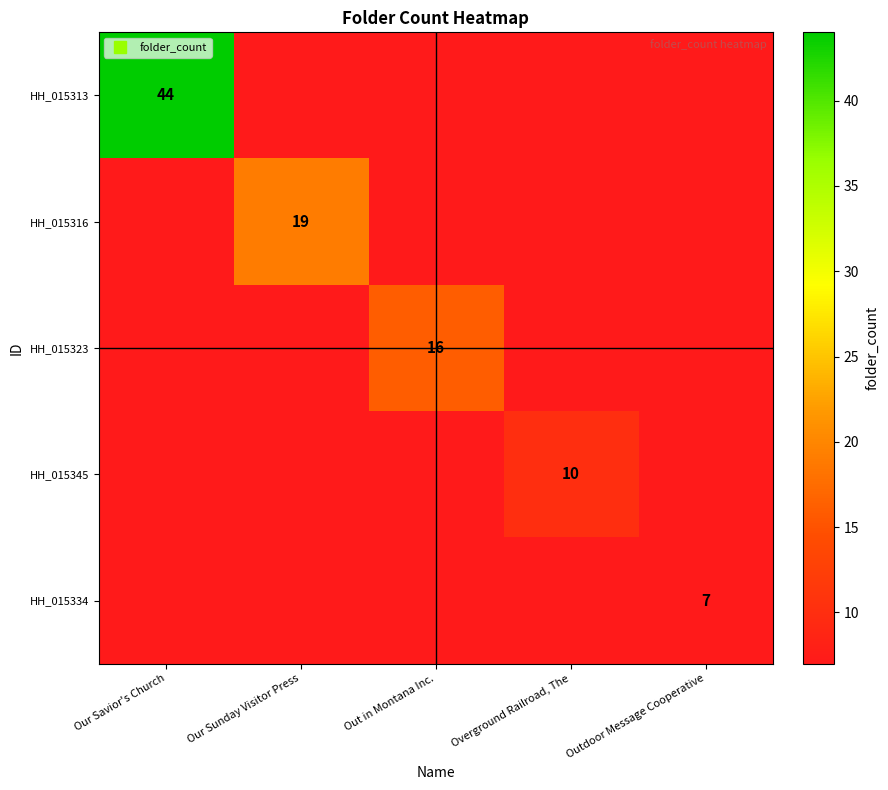

What is the average value of the HH_015316 series?

4